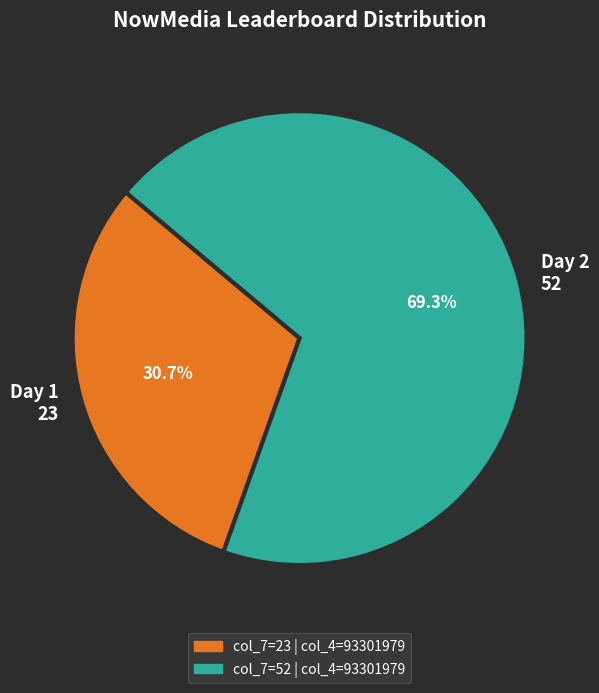

Approximately how many times larger is the value at Day 1 23 compared to Day 2 52?

0.4